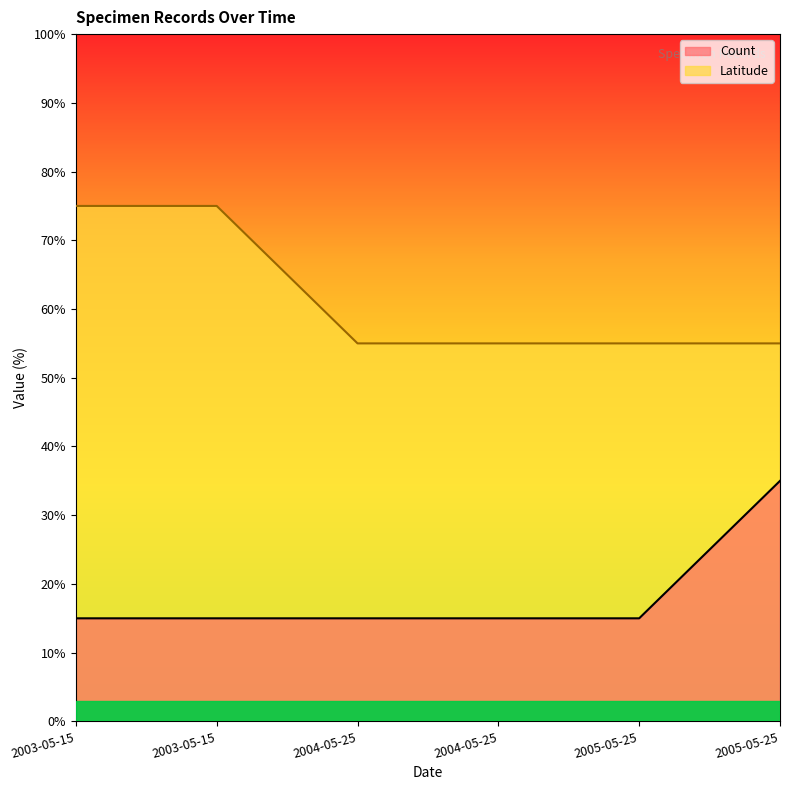

True or false: the data shows 15 at 2003-05-15.

True